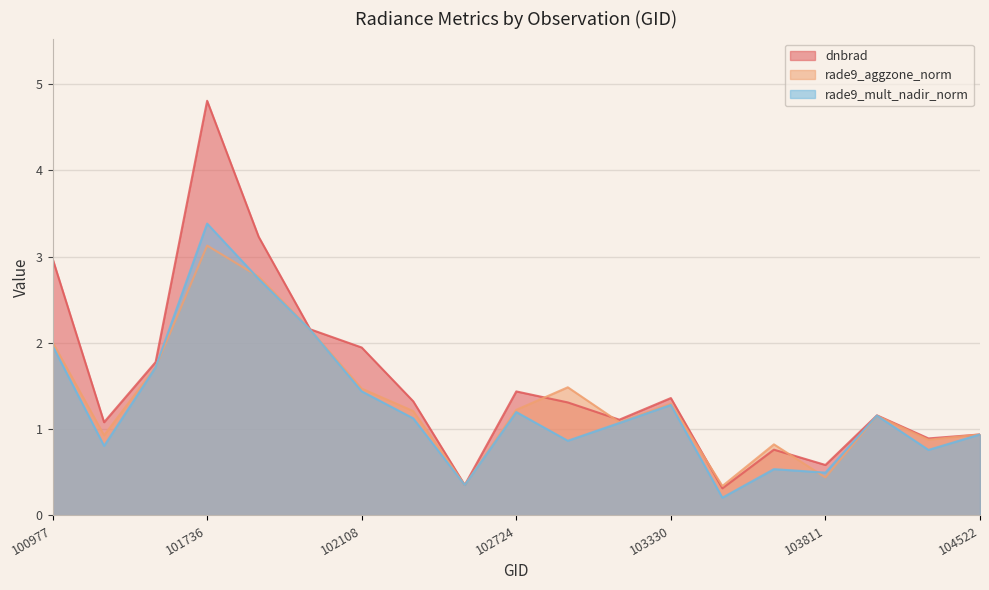

Rank the categories by dnbrad value from lowest to highest.

103448, 102602, 103811, 103694, 104405, 104522, 101111, 103211, 103928, 102964, 102482, 103330, 102724, 101234, 102108, 101986, 100977, 101858, 101736